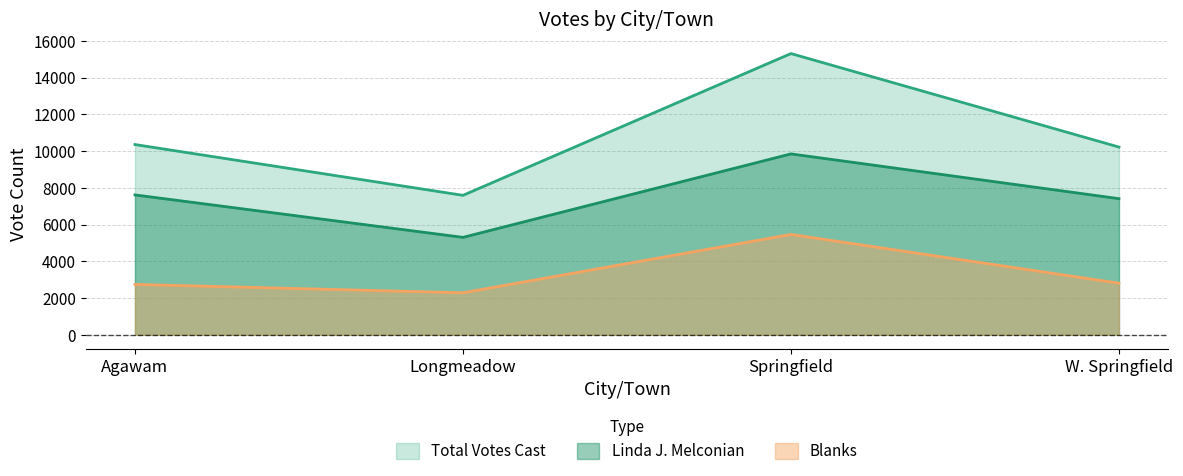

What is the label of the 4th point from the right?

Agawam